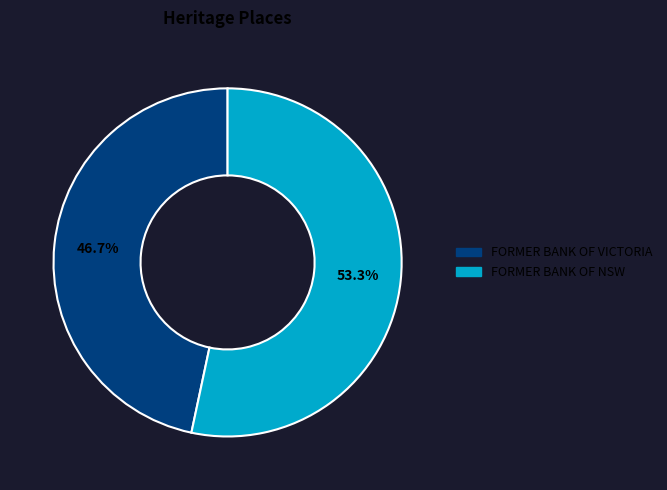

Rank the categories by value from highest to lowest.

FORMER BANK OF NSW, FORMER BANK OF VICTORIA